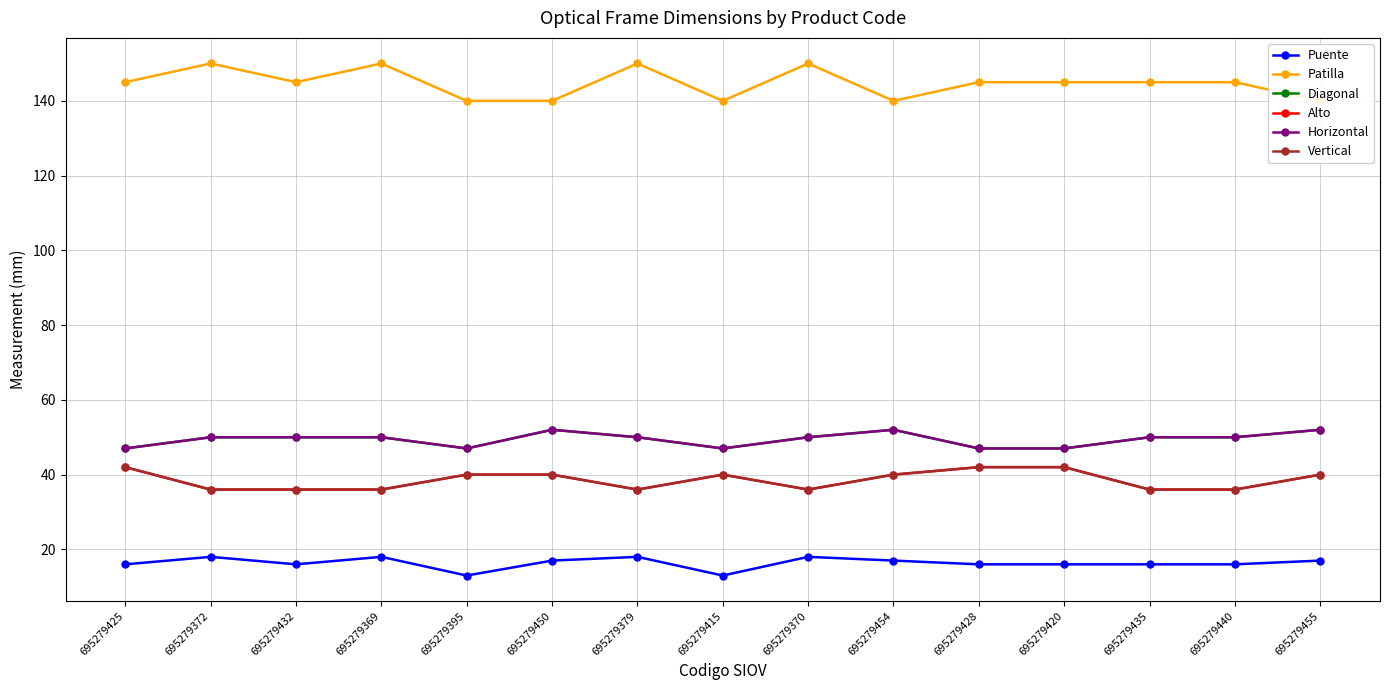

What is the label of the 3rd point from the left?

695279432